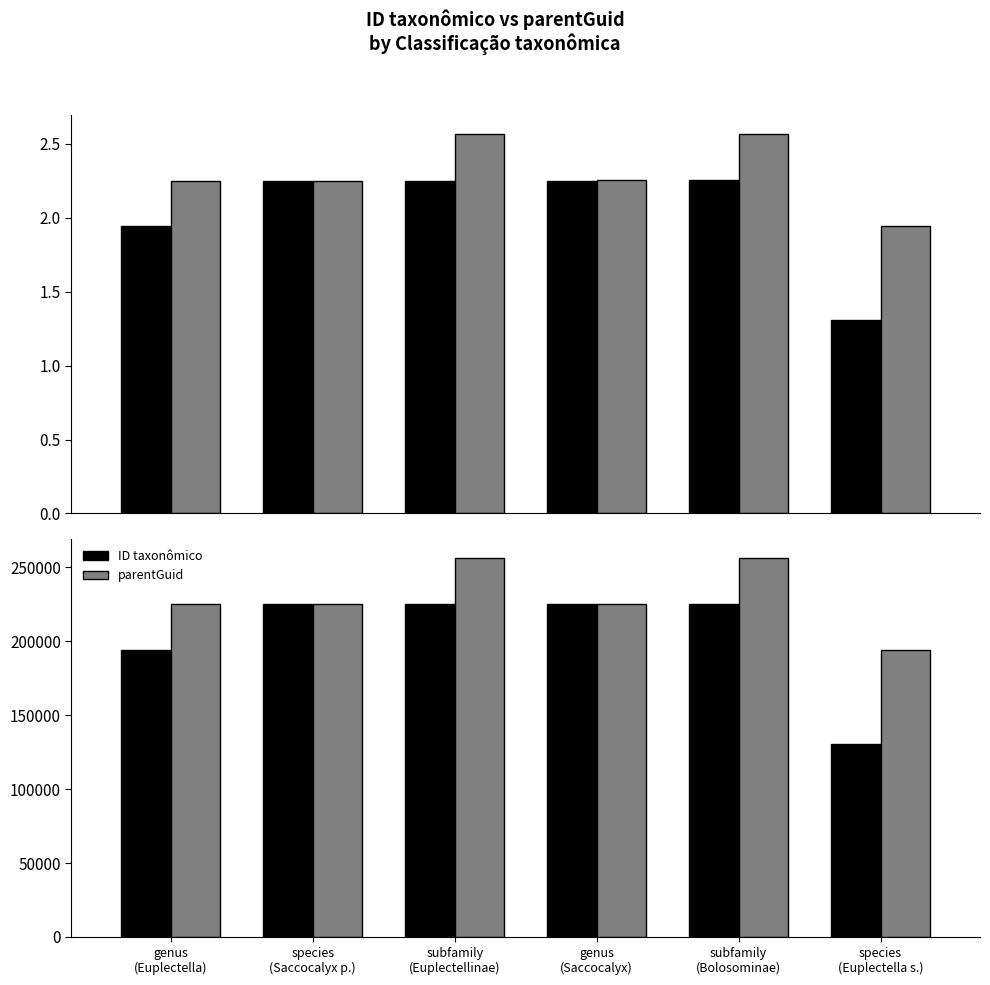

Reading right to left, transcribe all the data shown in this chart.

ID taxonômico (×10⁵): species
(Euplectella s.)=1.3	subfamily
(Bolosominae)=2.3	genus
(Saccocalyx)=2.3	subfamily
(Euplectellinae)=2.3	species
(Saccocalyx p.)=2.3	genus
(Euplectella)=1.9
parentGuid (×10⁵): species
(Euplectella s.)=1.9	subfamily
(Bolosominae)=2.6	genus
(Saccocalyx)=2.3	subfamily
(Euplectellinae)=2.6	species
(Saccocalyx p.)=2.3	genus
(Euplectella)=2.3
ID taxonômico: species
(Euplectella s.)=130567.0	subfamily
(Bolosominae)=225405.0	genus
(Saccocalyx)=225048.0	subfamily
(Euplectellinae)=225045.0	species
(Saccocalyx p.)=225043.0	genus
(Euplectella)=194148.0
parentGuid: species
(Euplectella s.)=194148.0	subfamily
(Bolosominae)=256265.0	genus
(Saccocalyx)=225405.0	subfamily
(Euplectellinae)=256265.0	species
(Saccocalyx p.)=225048.0	genus
(Euplectella)=225045.0